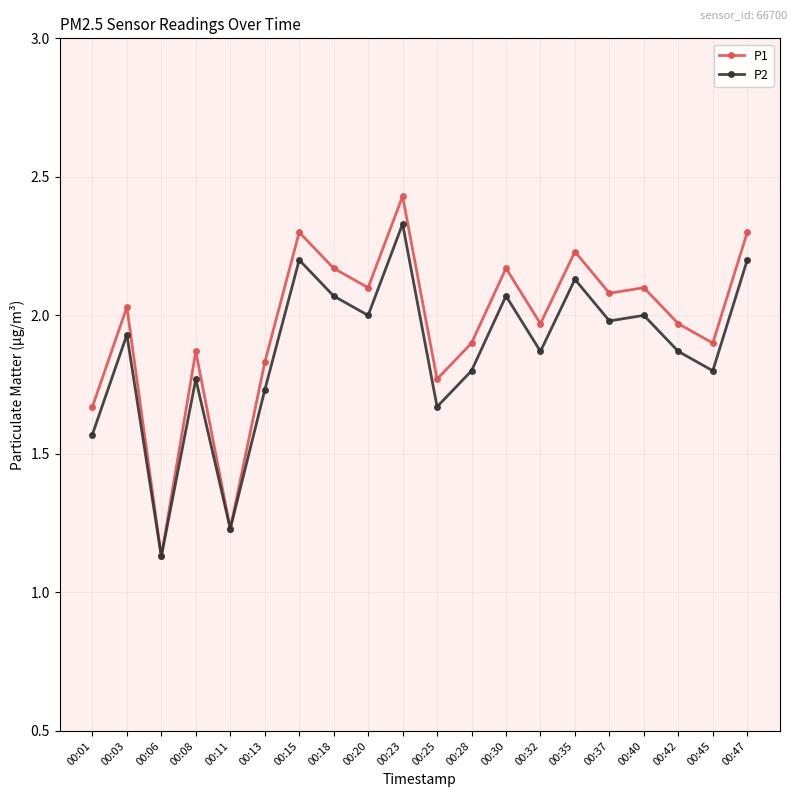

Where is the first local minimum for P1?

00:06